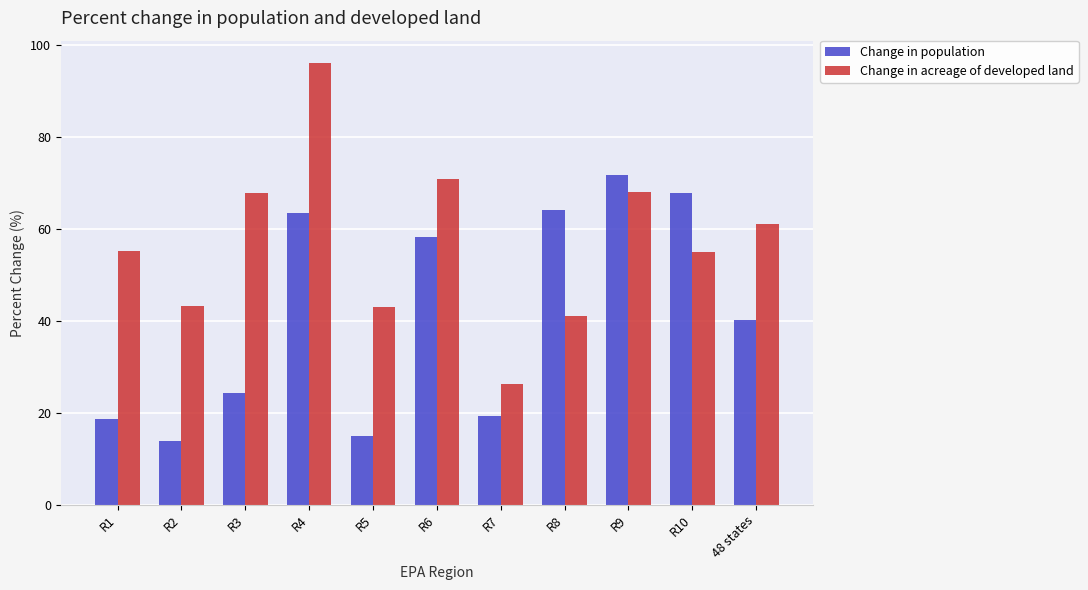

Is it true that Change in population equals 36.3 at R10?

False